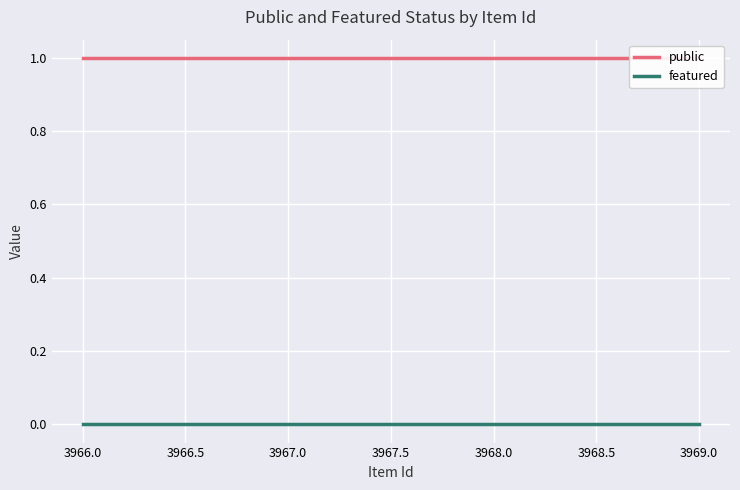

True or false: featured has a value of 0 at 3969.

True